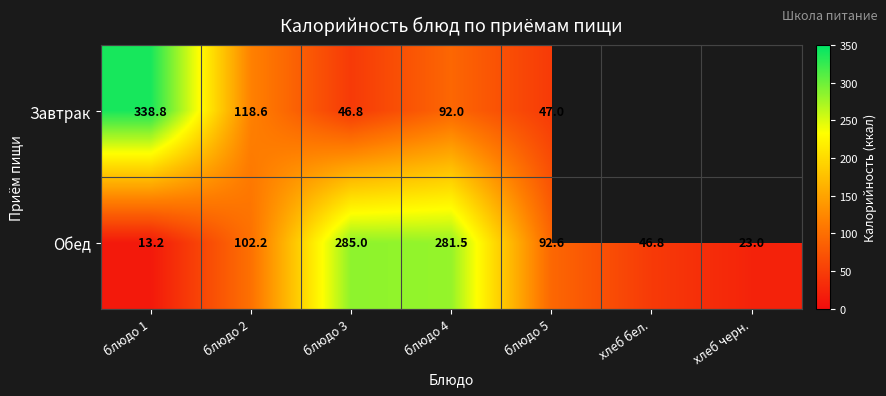

What is the total value across all series at блюдо 2?

220.8